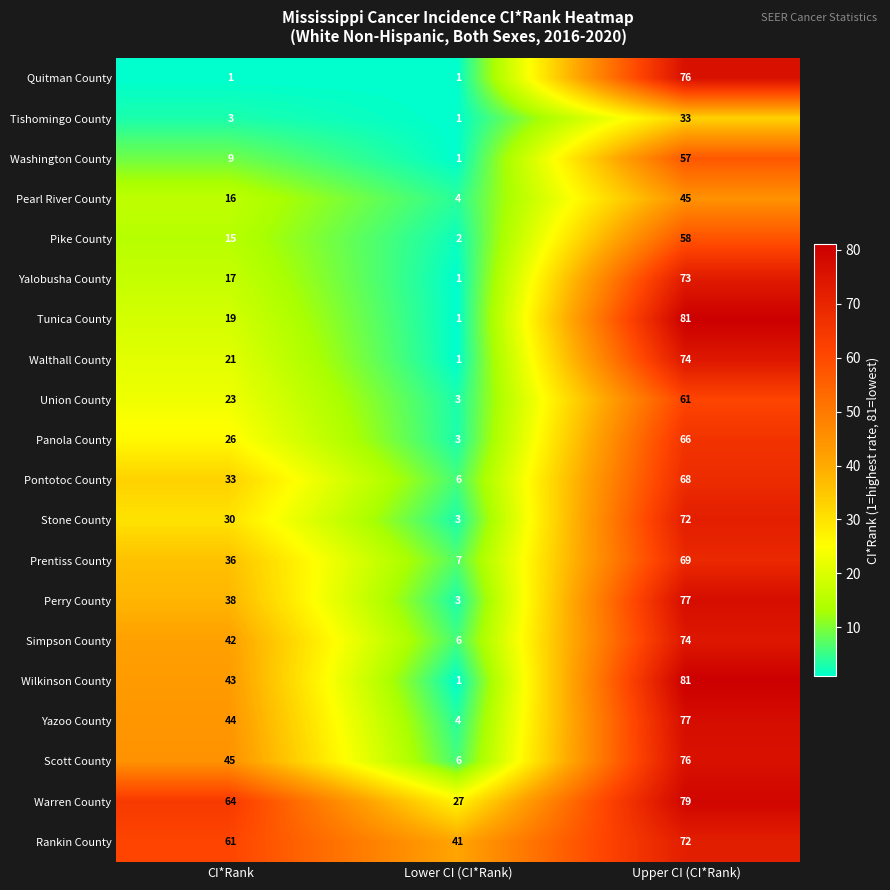

What is the spread (max minus min) of values at Lower CI (CI*Rank)?

40